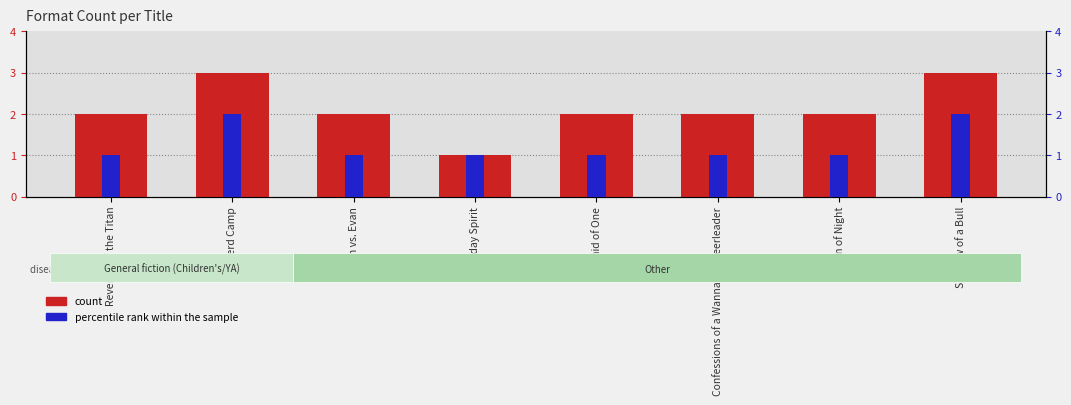

Which series has the widest spread of values?

count